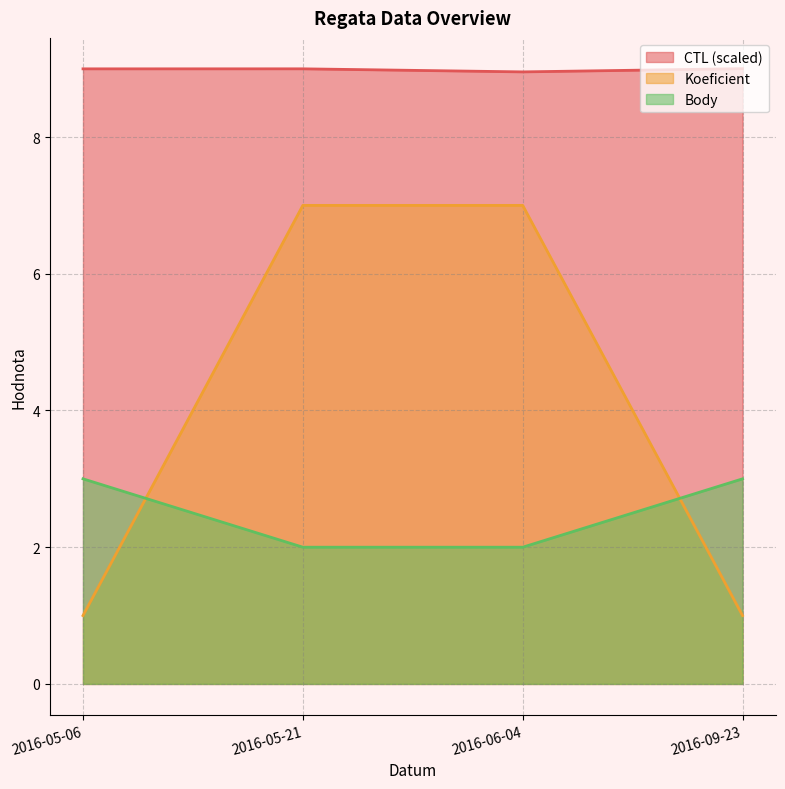

What is the minimum value shown in the chart?

1.0